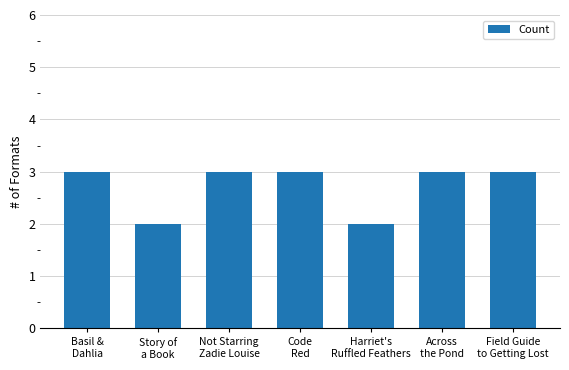

How many values are between 2 and 3?

7